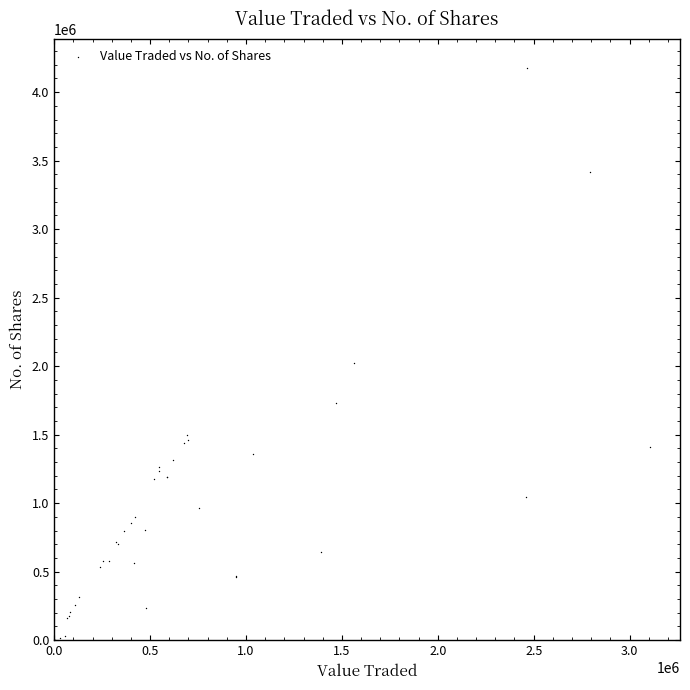

What Y value in the scatter plot is closest to 2090315?

2020820